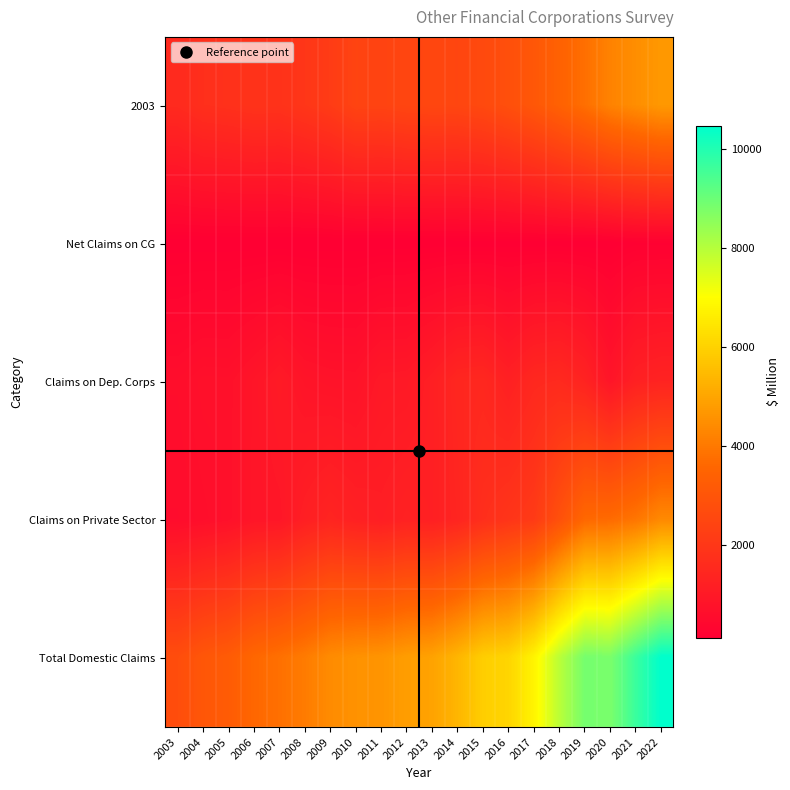

Which series changed the most between 2003 and 2007?

Total Domestic Claims